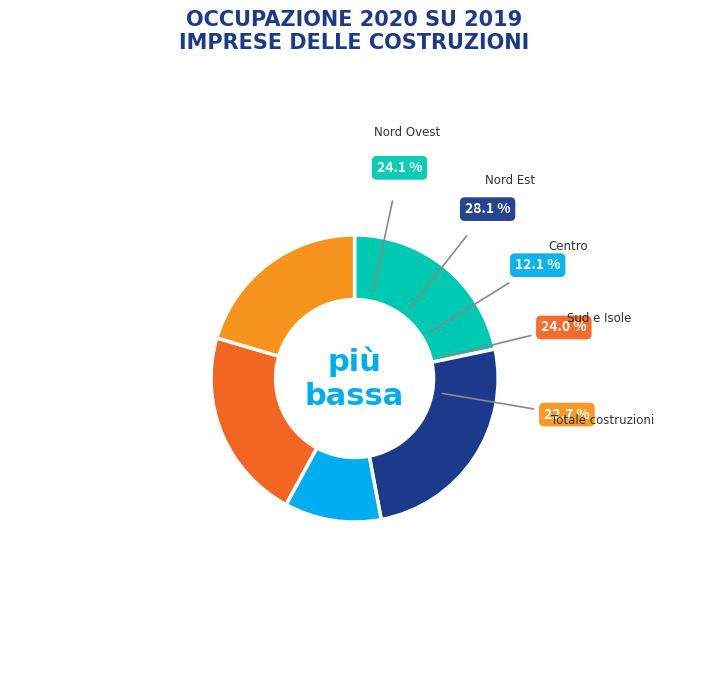

True or false: Totale costruzioni accounts for 20% of the total.

True